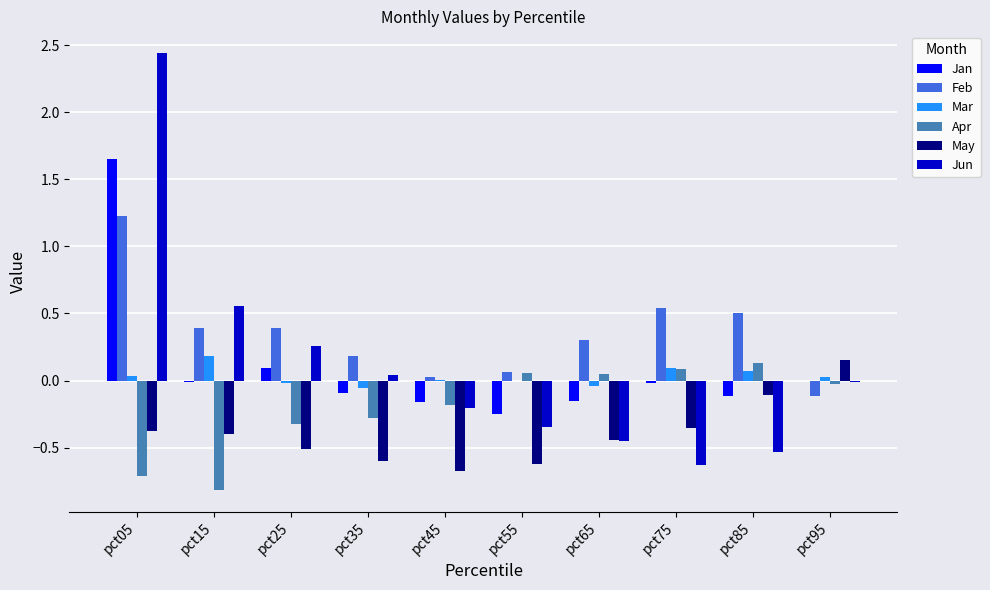

Is the value of Jan at pct75 greater than the value of Feb at pct75?

No